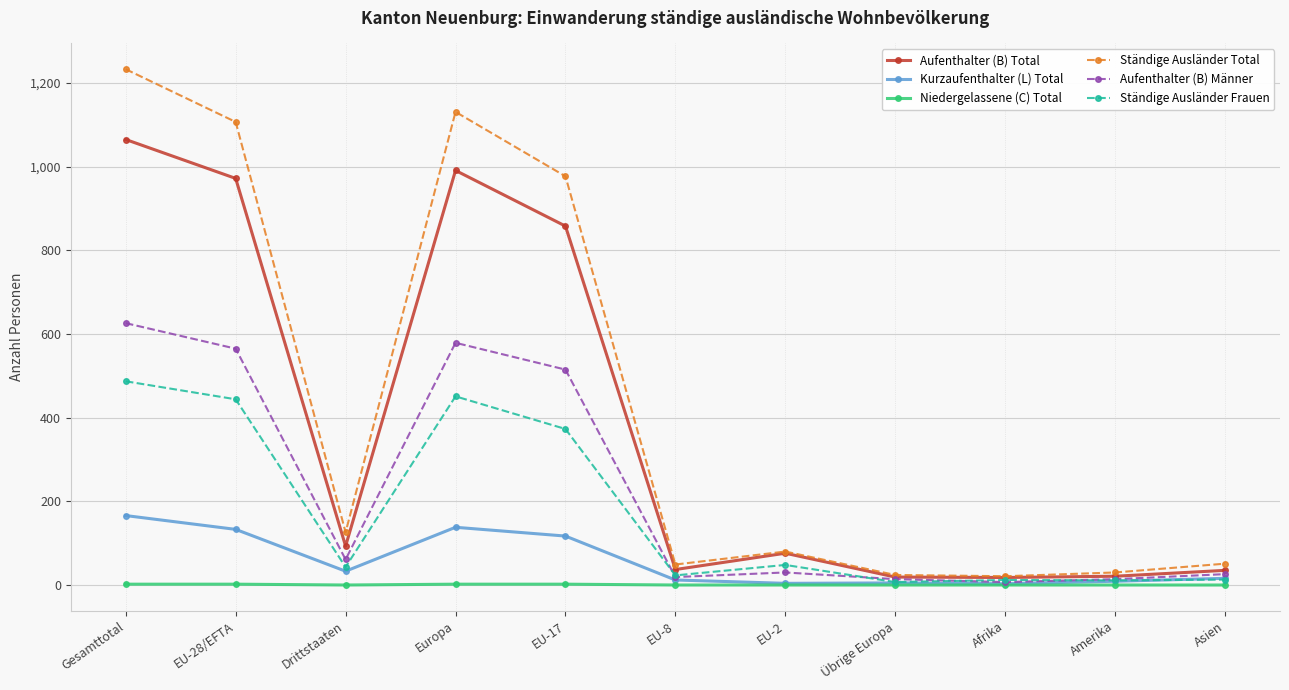

What value does the Kurzaufenthalter (L) Total series have at EU-17, to the nearest 5?

115